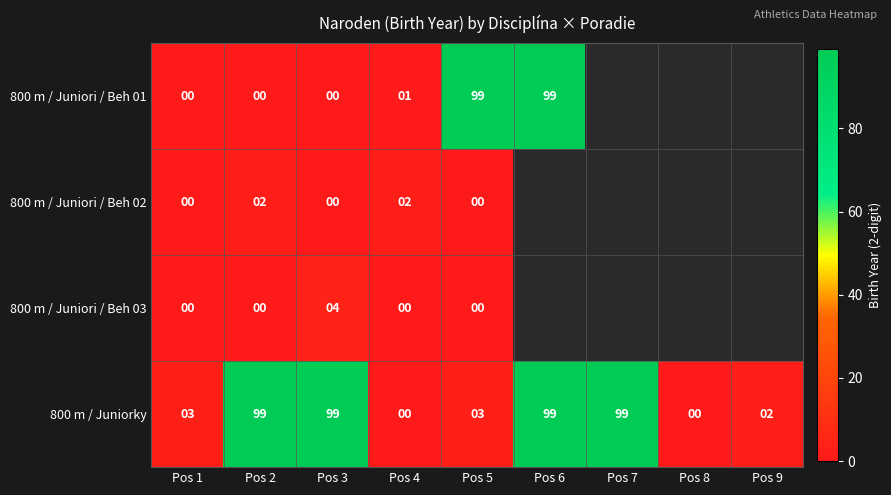

Is the value of 800 m / Juniorky at Pos 6 greater than the value of 800 m / Juniori / Beh 01 at Pos 3?

Yes